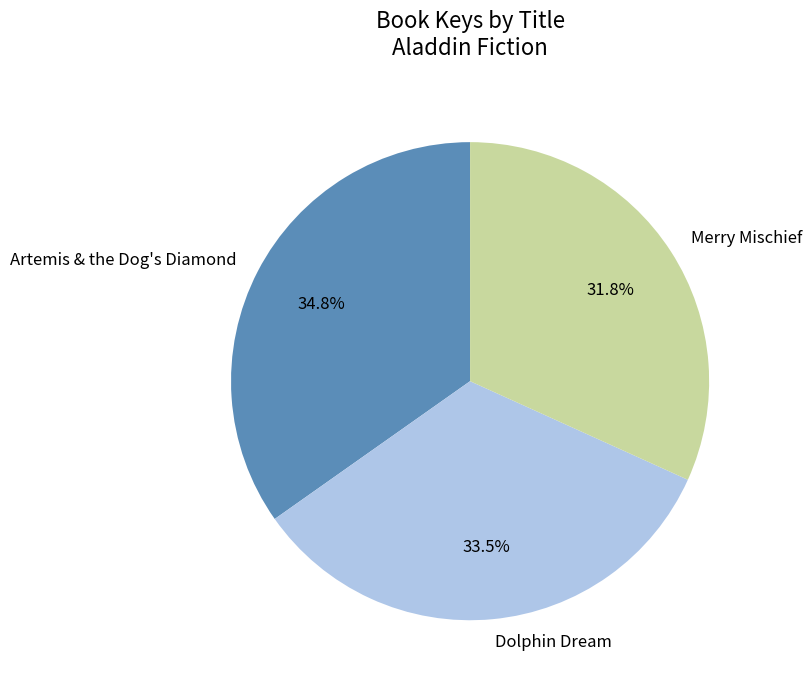

To the nearest percent, what is the difference between the largest and smallest slice percentages?

3%